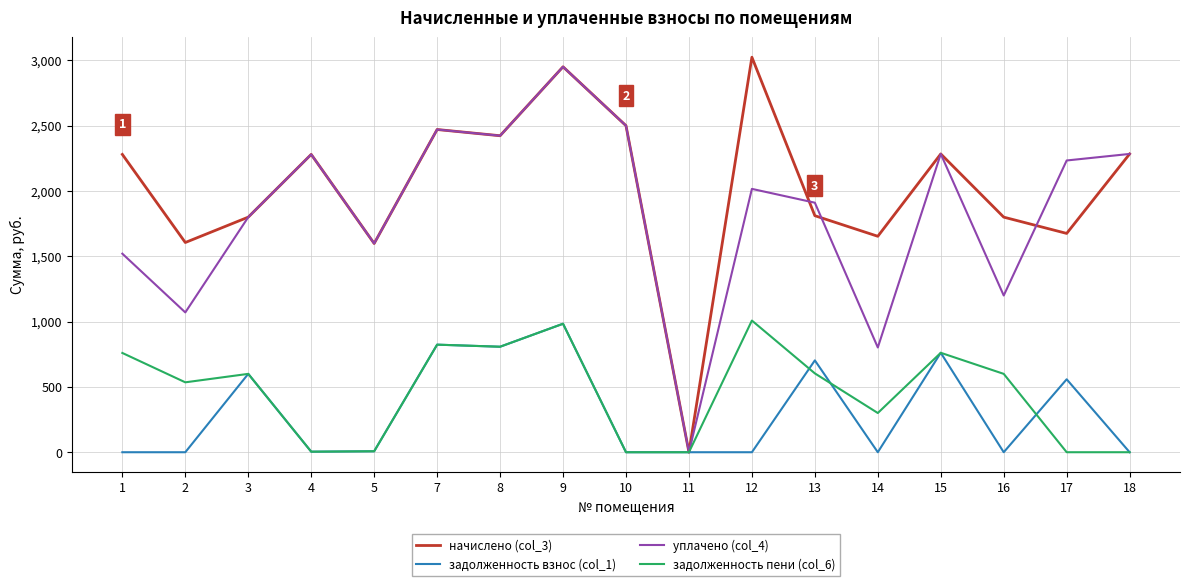

In уплачено (col_4), how many points are higher than both neighbors (excluding endpoints)?

5